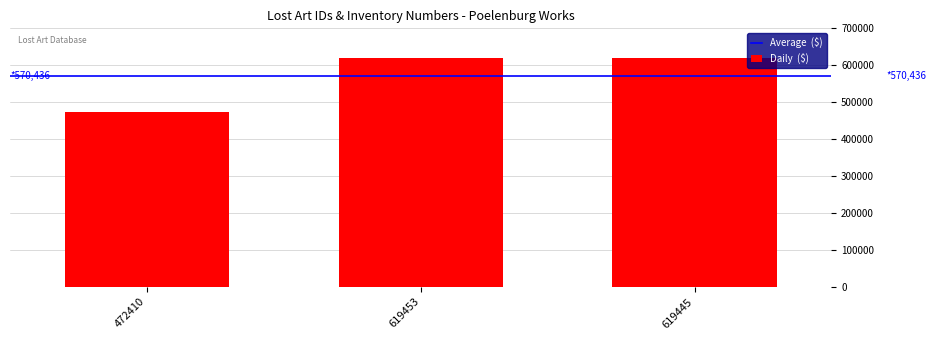

What is the sum of all values?

1711308